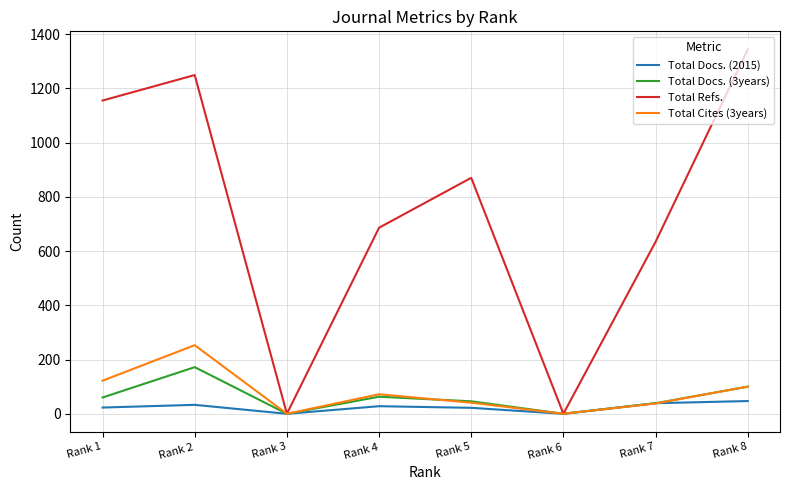

Which category has the highest value across all series?

Rank 8